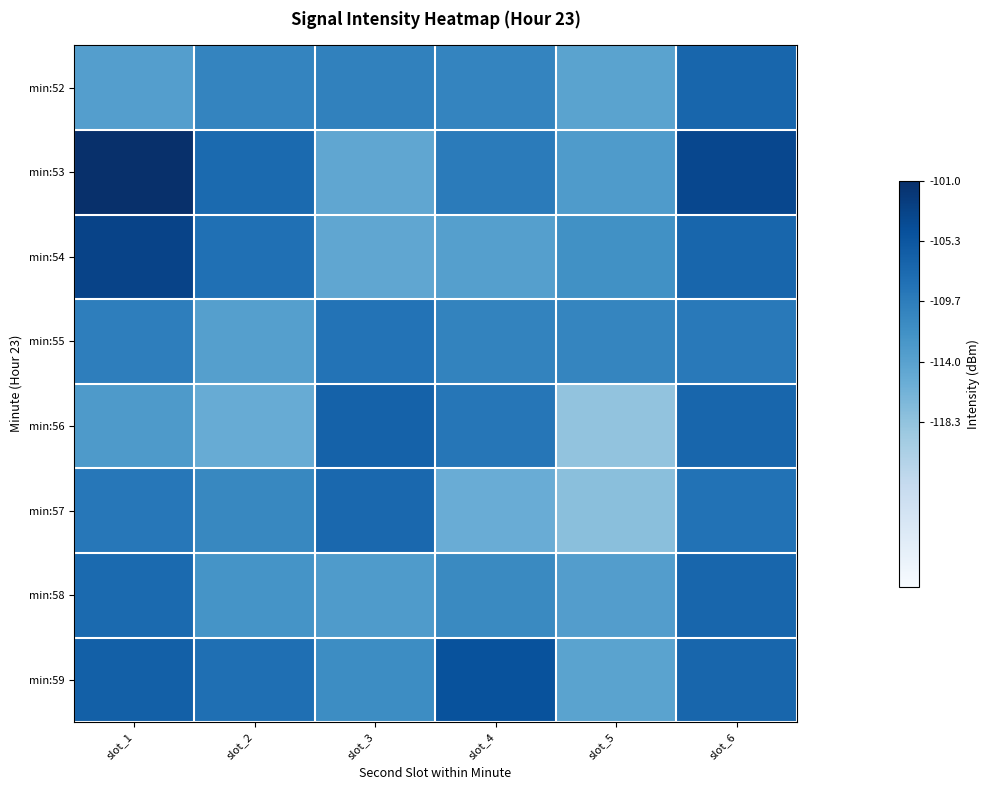

What is the spread (max minus min) of values at slot_1?

12.6